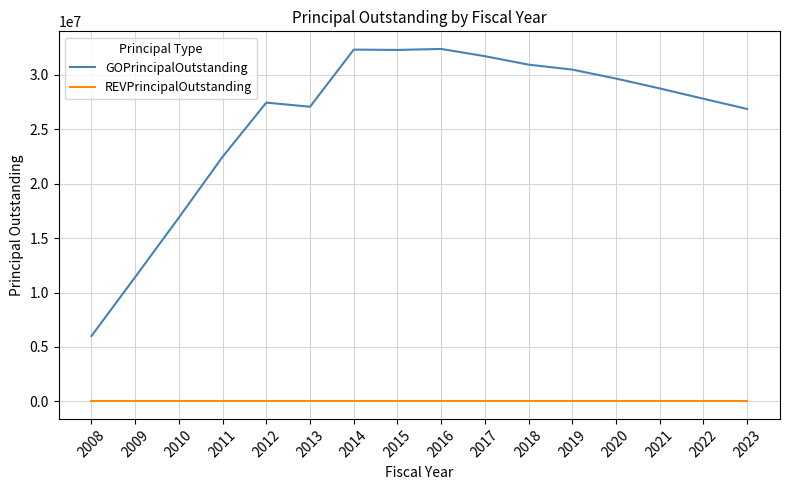

List the series in order of their overall mean, highest first.

GOPrincipalOutstanding, REVPrincipalOutstanding